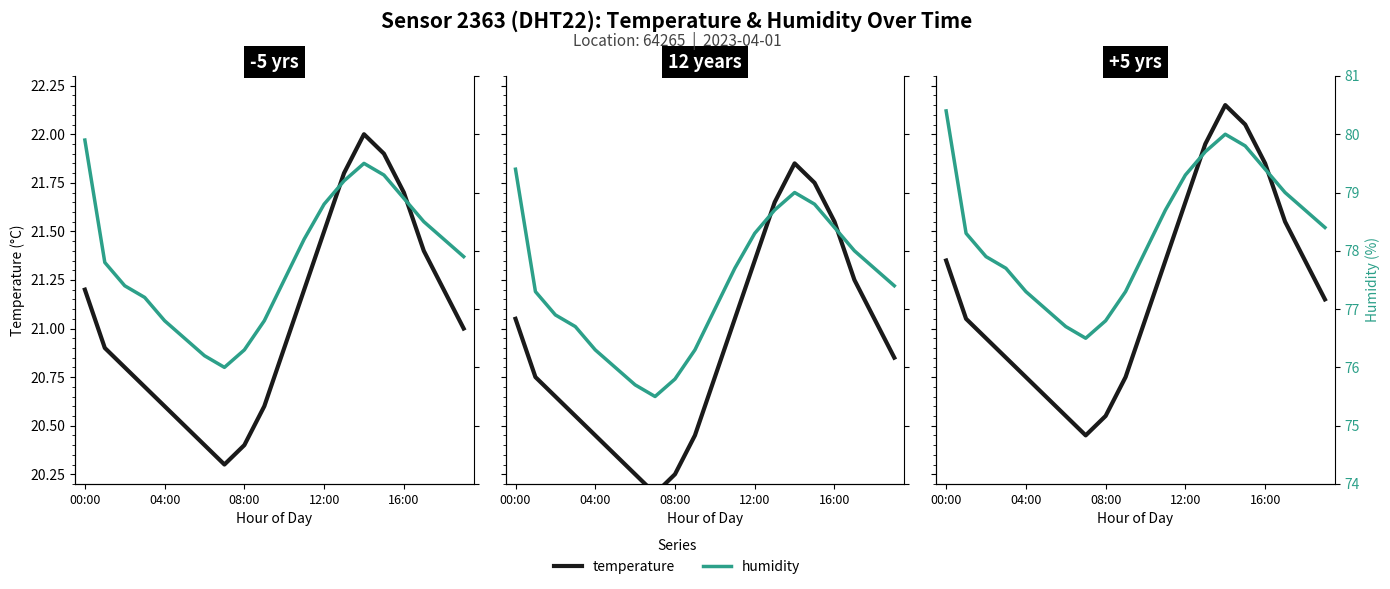

The temperature series shows 21.3 at 11. True or false?

True